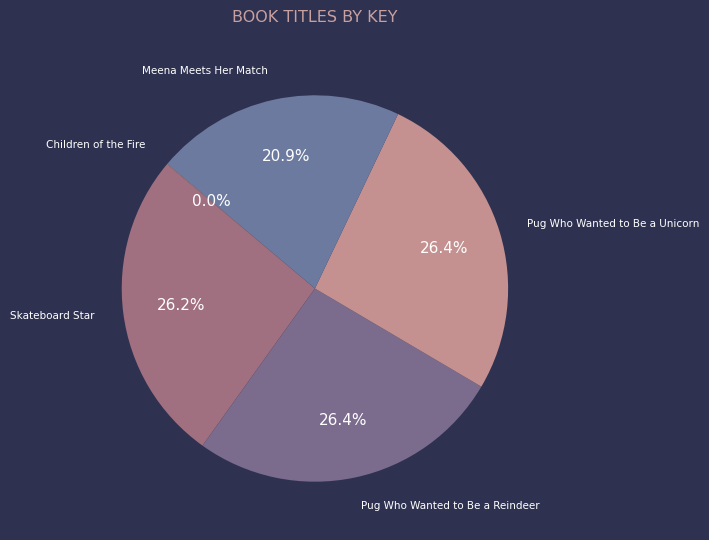

Does Skateboard Star account for over 50% of the chart?

No